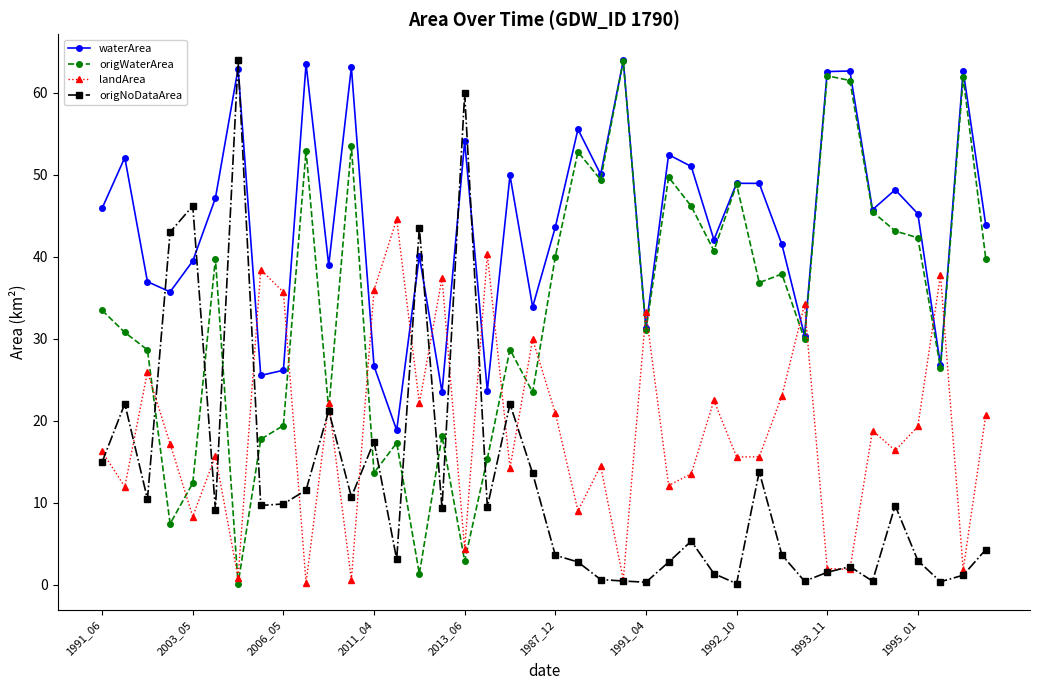

What is the highest value of the origWaterArea series?

63.9